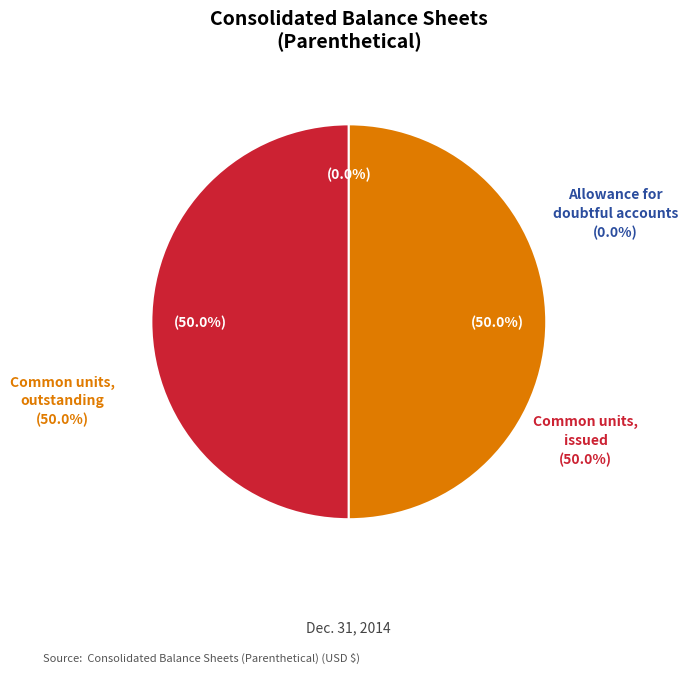

Between Common units, issued and Allowance for doubtful accounts, which is larger?

Common units, issued